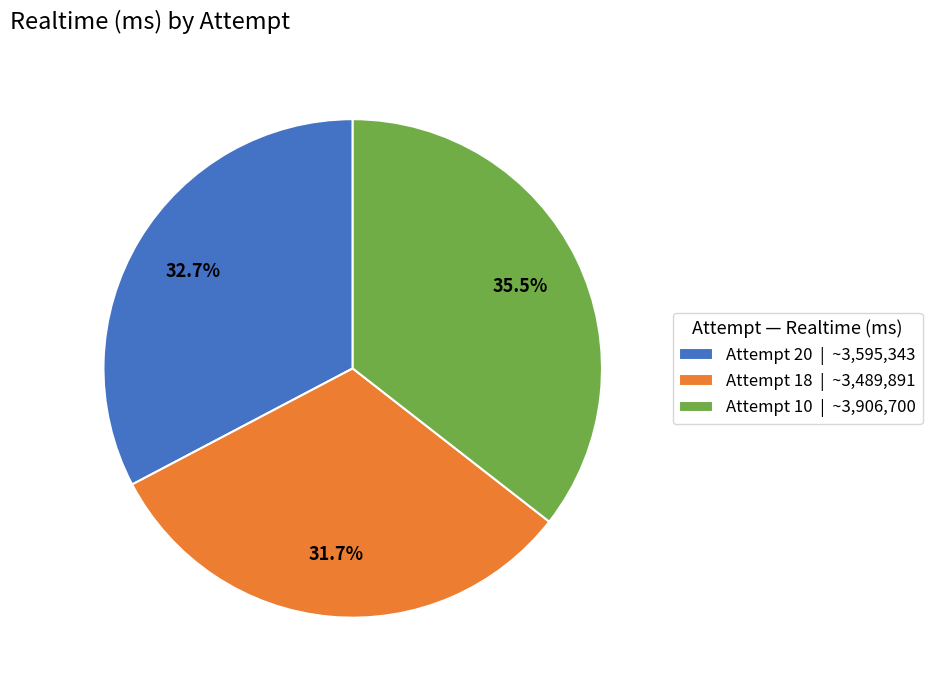

Approximately how many times larger is the value at Attempt 10 | ~3,906,700 compared to Attempt 18 | ~3,489,891?

1.1